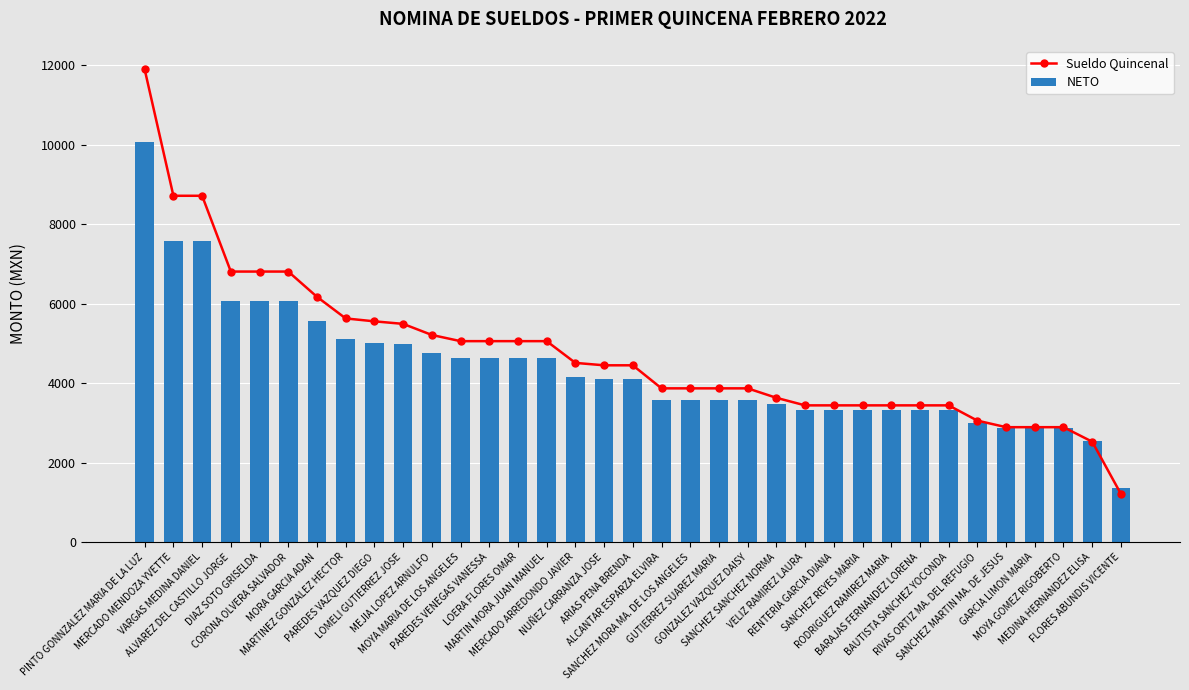

At which label does NETO reach its peak?

PINTO GONNZALEZ MARIA DE LA LUZ